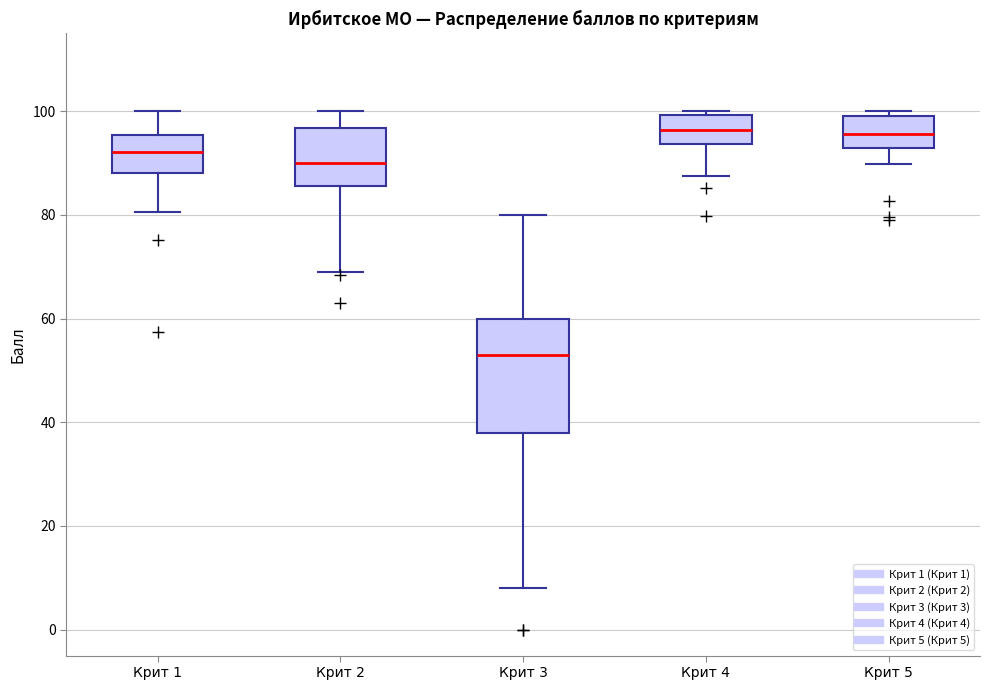

Where is the upper edge of the box for Крит 3 on the y-axis? The values are not printed on the chart, so give them approximately, as read against the axis.

60